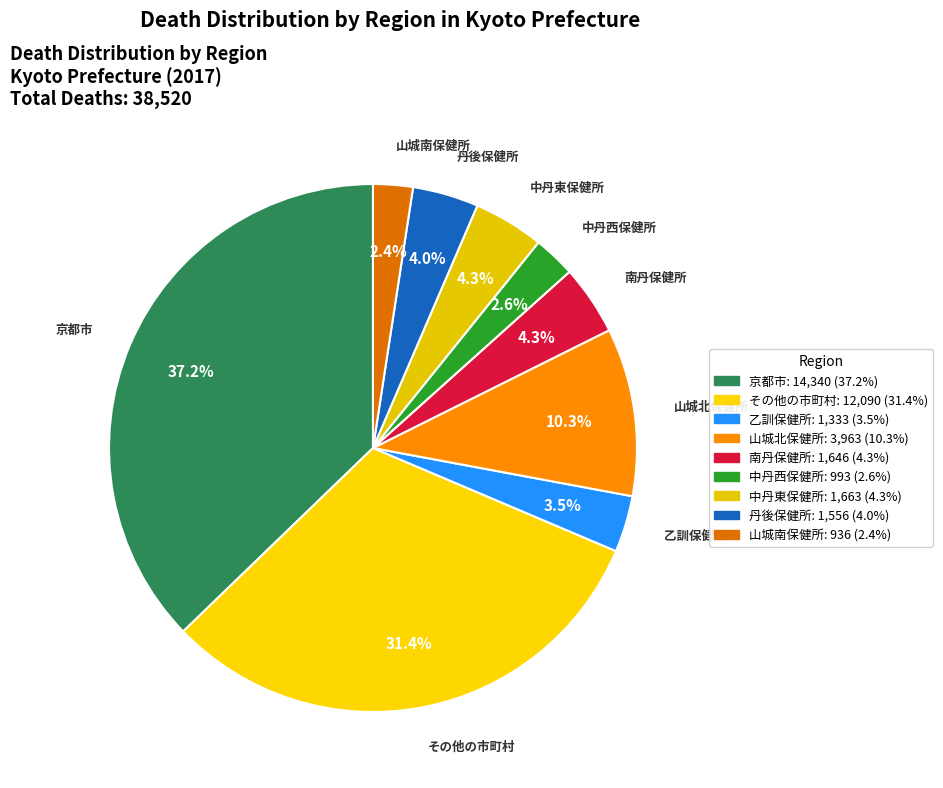

Do 乙訓保健所 and 京都市 together represent more than half of the pie?

No